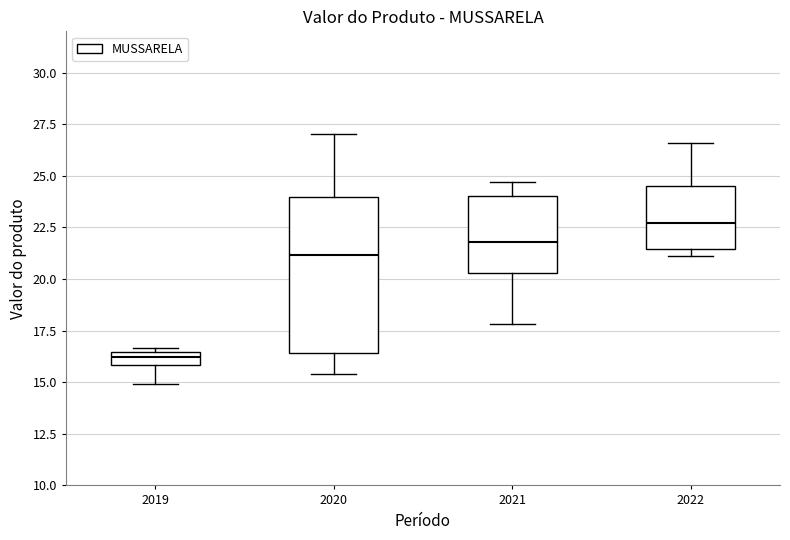

Which box is the tallest, from its lower edge to its upper edge?

2020